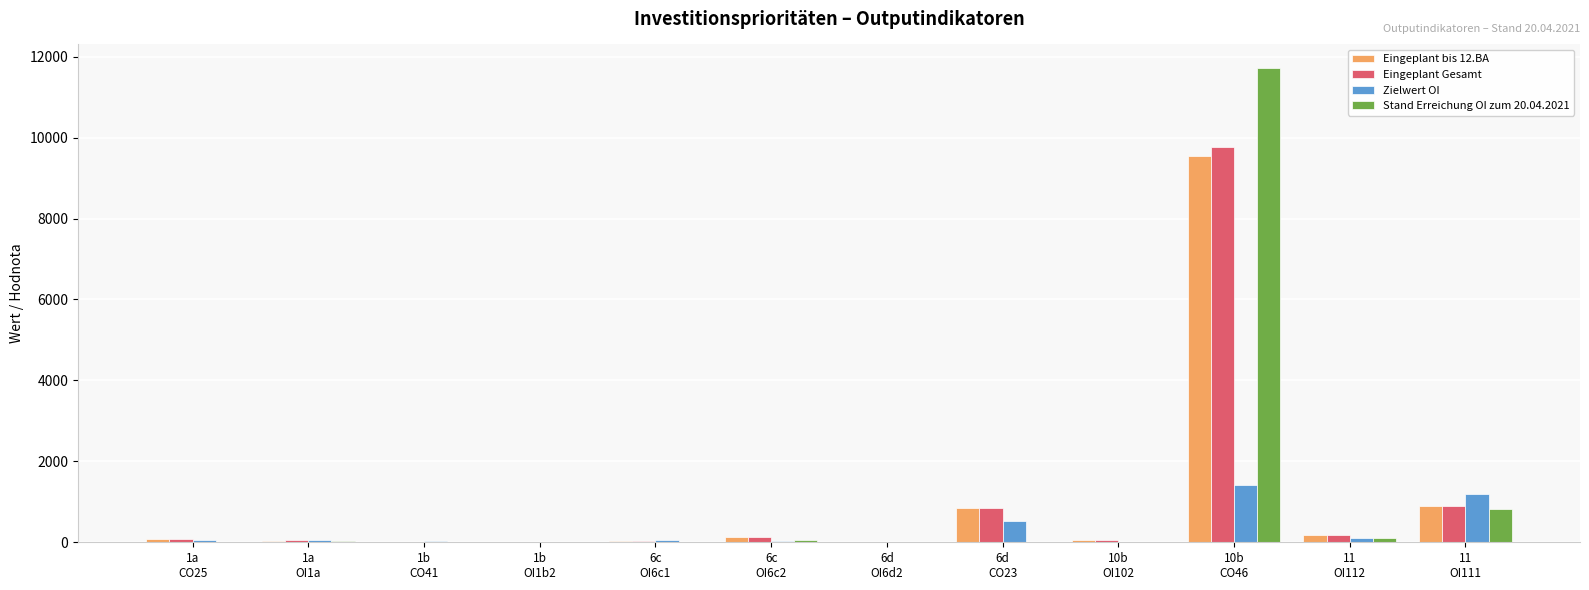

What is the greatest value displayed?

11715.0